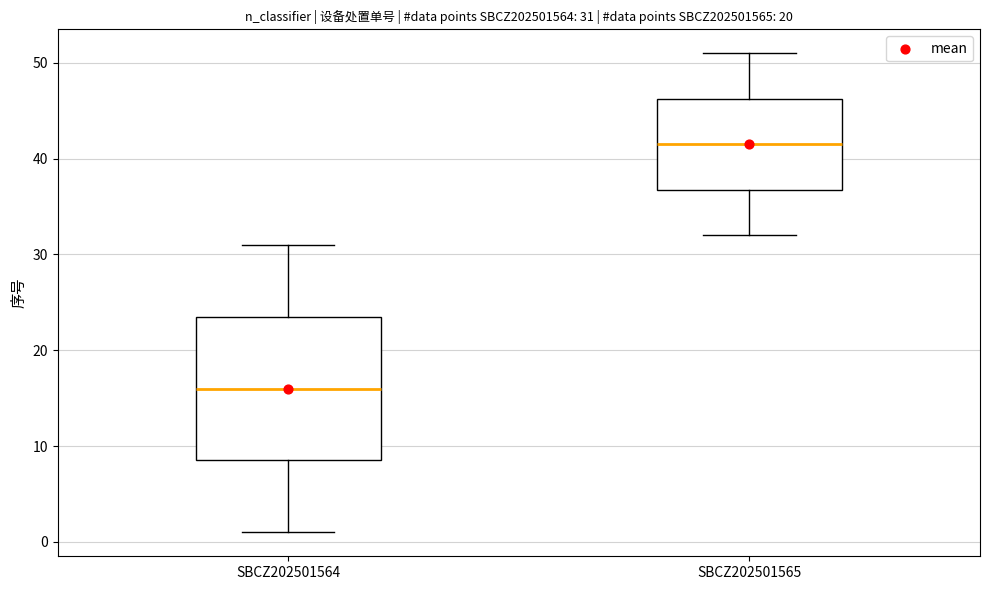

Which box has the lowest median line?

SBCZ202501564